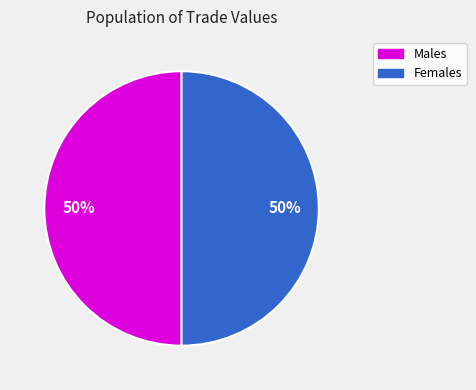

To the nearest percent, what is the average slice percentage?

50%